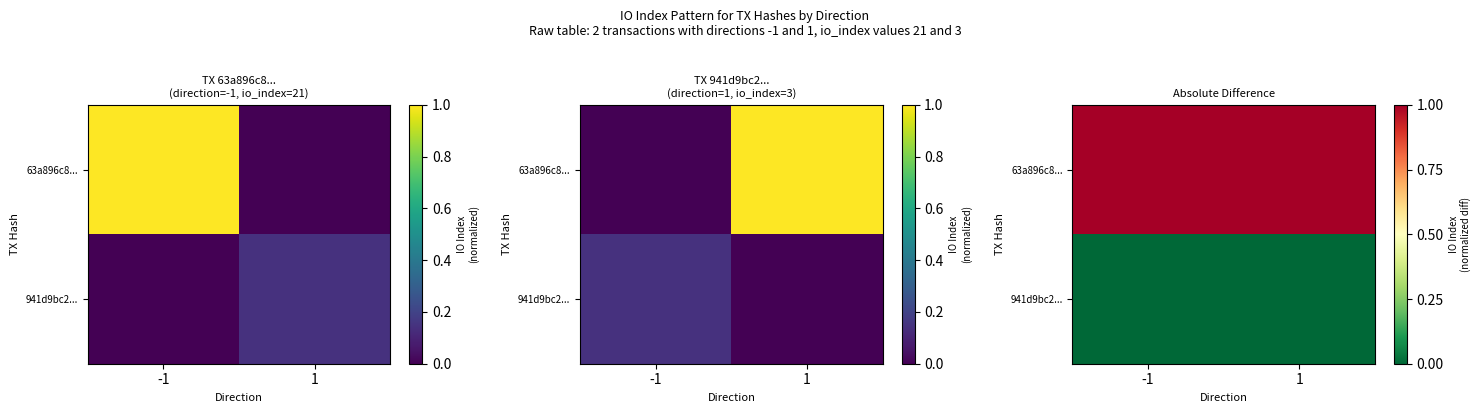

Is the value of 941d9bc2... at 1 greater than the value of 63a896c8... at -1?

No